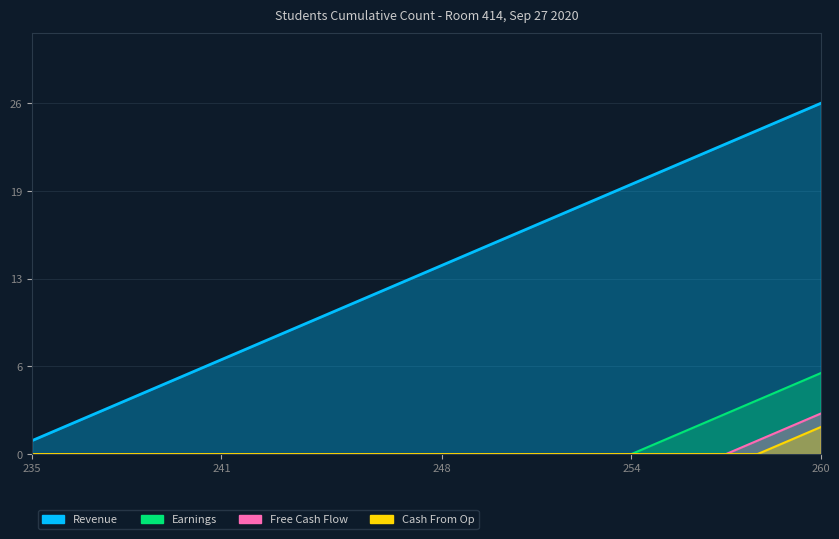

What is the average value of the Revenue series?

14